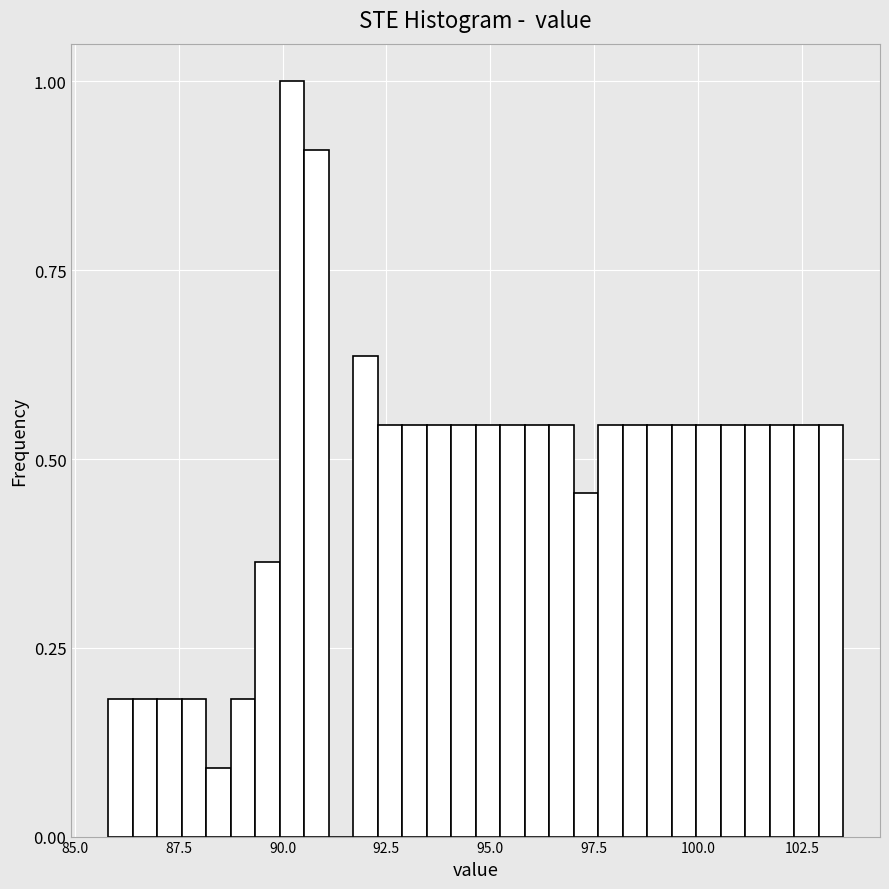

Around what value on the x-axis is the tallest bar? Give the approximate position of its centre, as read against the axis.

90.0